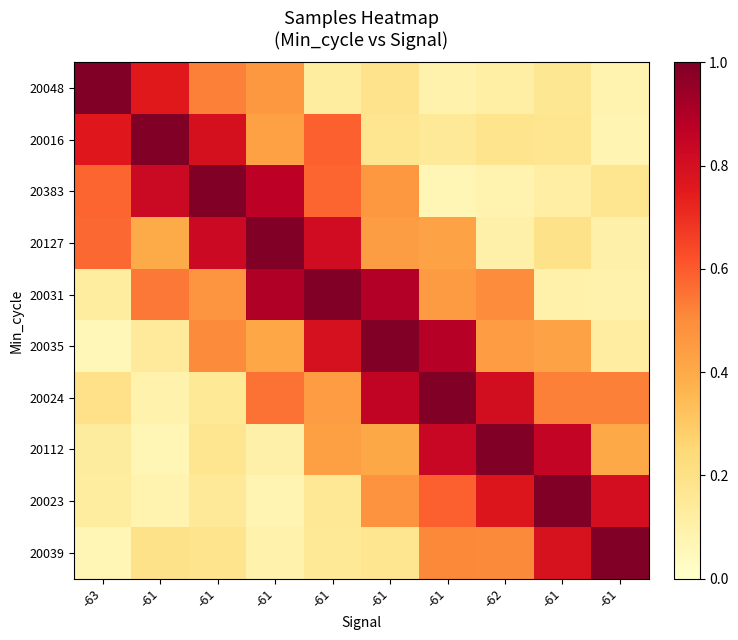

Which has a higher value, -61 or -61?

-61